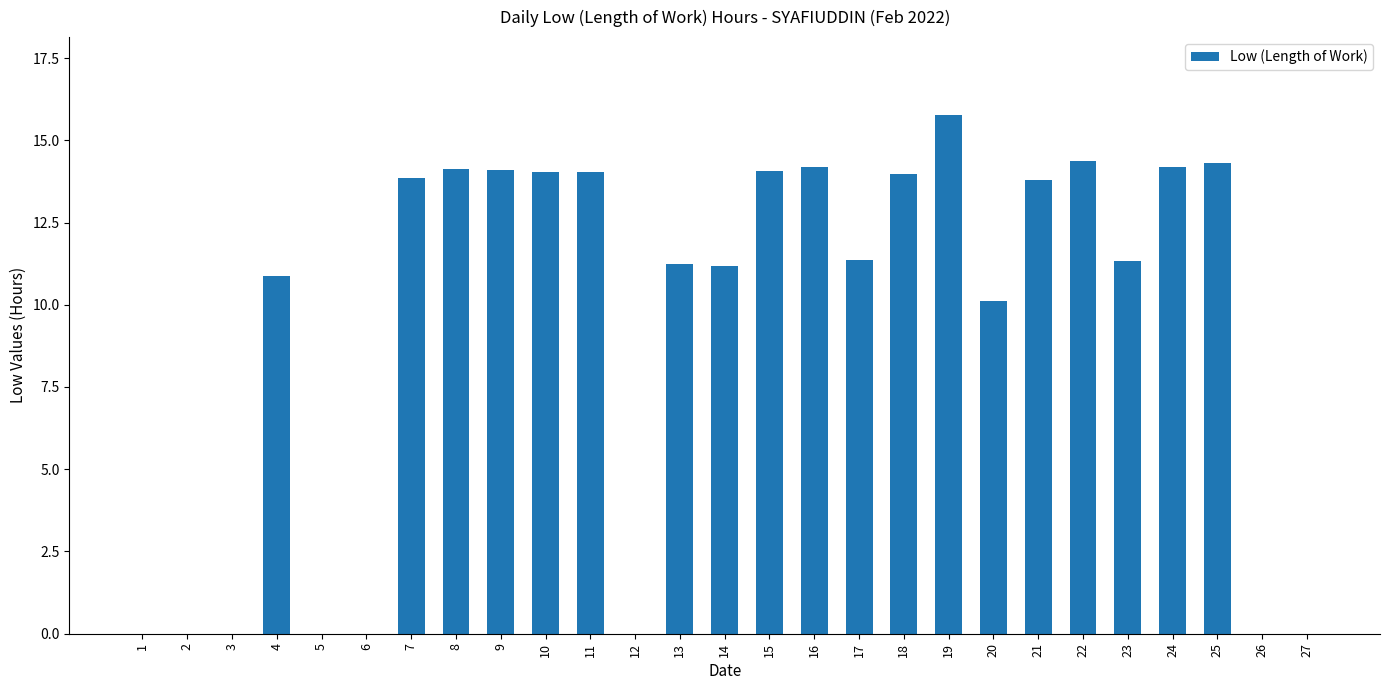

What is the sum of the values at 3 and 18?

14.0